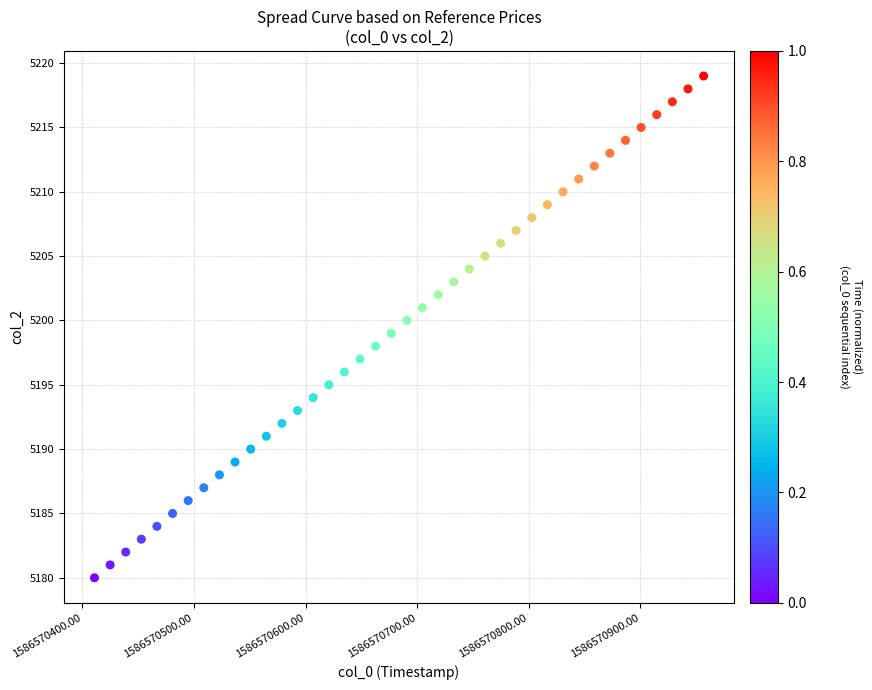

What is the range of Y values (max minus min)?

39